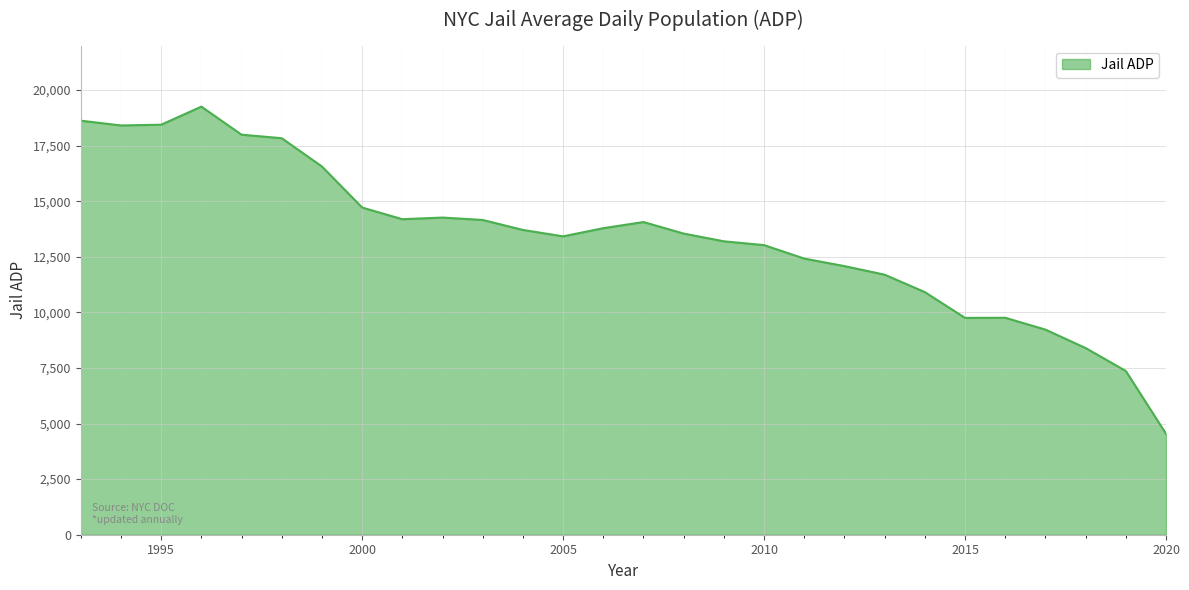

What is the greatest value displayed?

19255.1